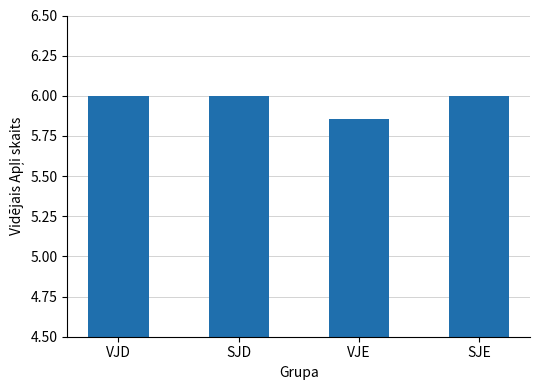

Which category has the lowest value across all series?

VJE